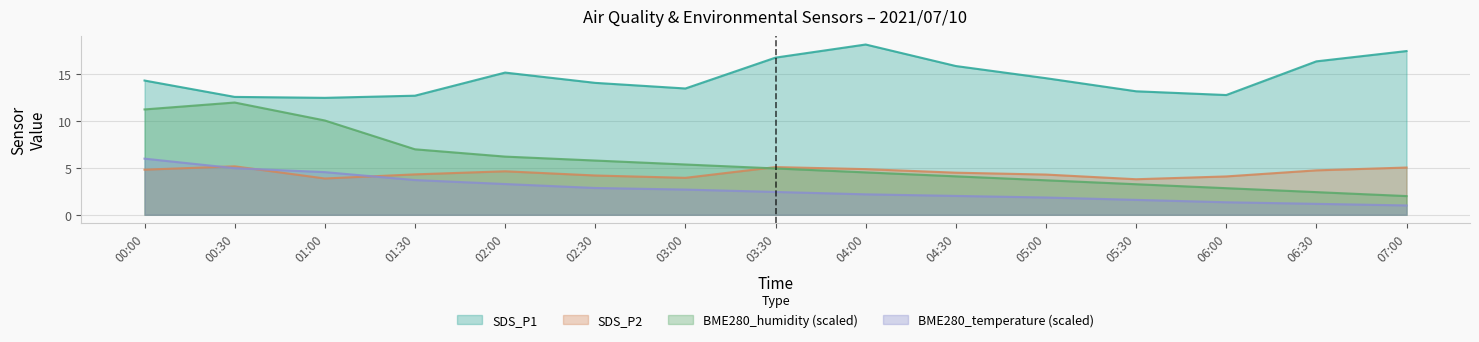

True or false: BME280_humidity and SDS_P1 intersect in this chart.

False